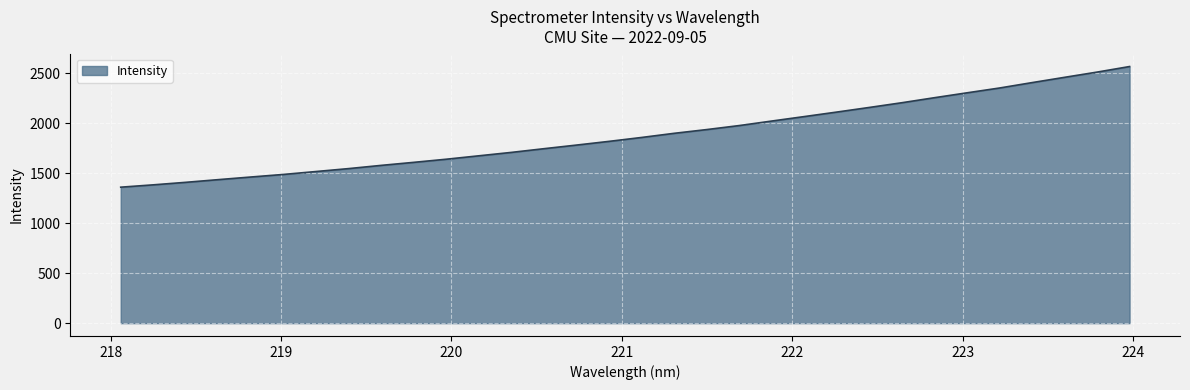

What is the greatest value displayed?

2569.6